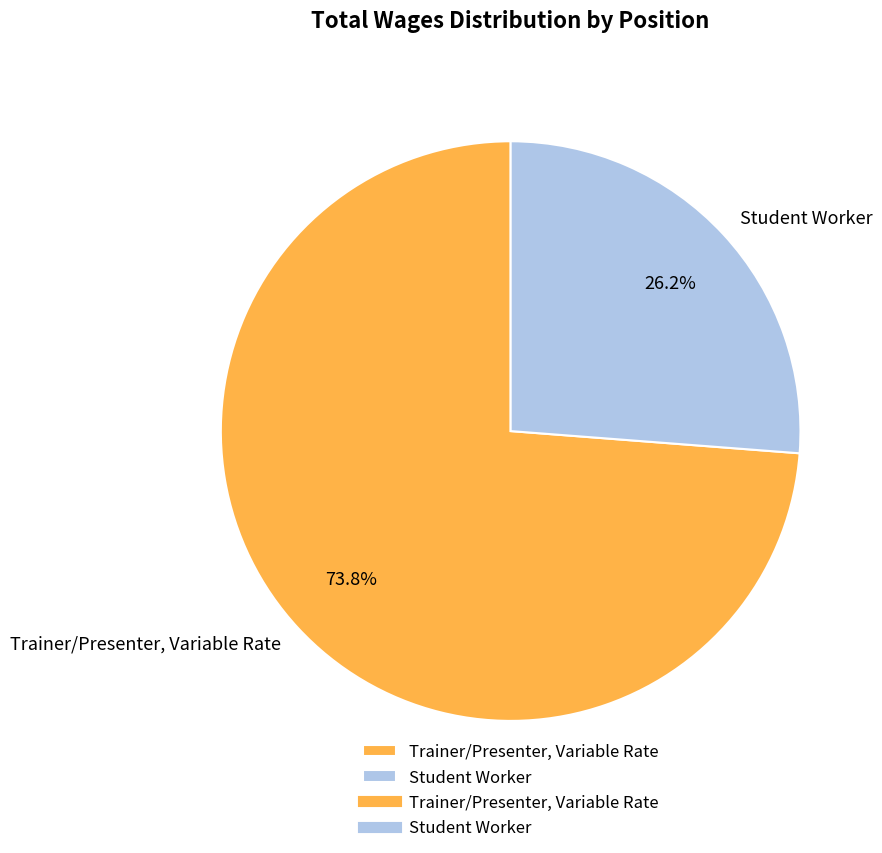

Is there a majority slice in this chart?

Yes